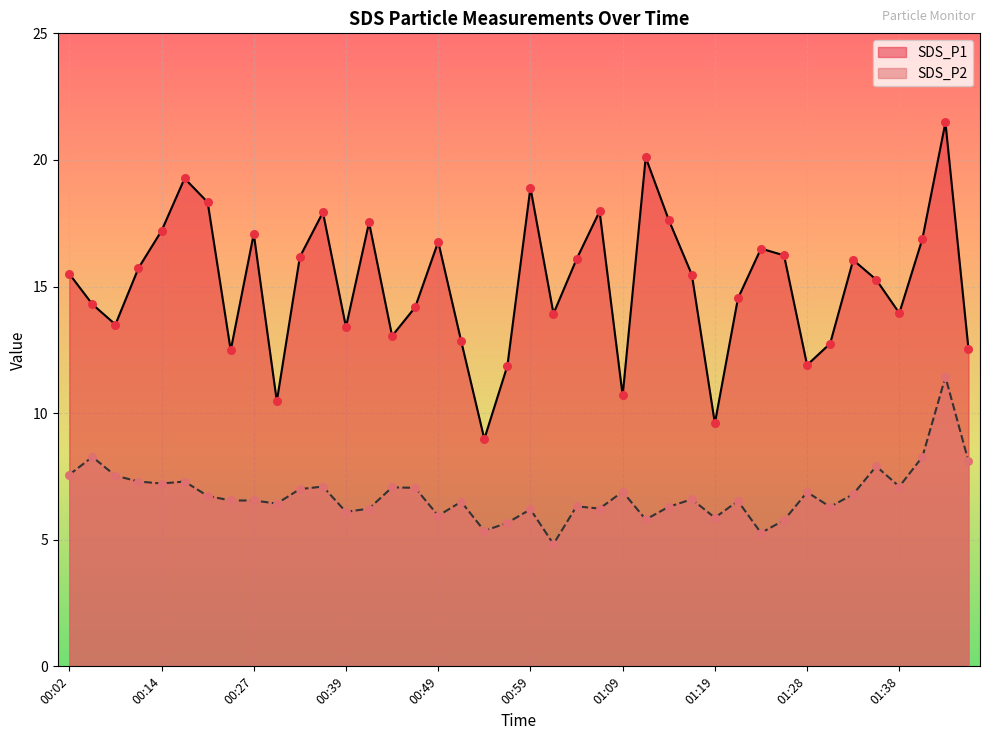

What are all the series names shown in the legend?

SDS_P1, SDS_P2